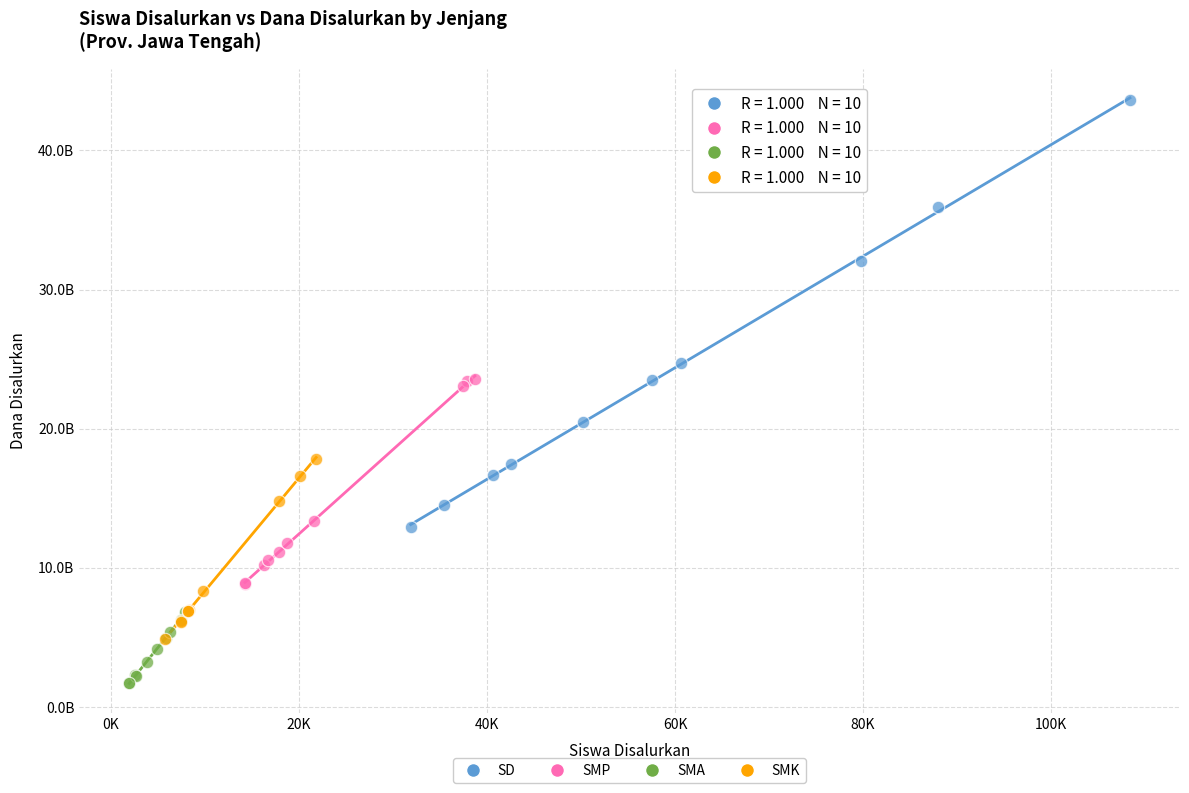

What are all the series names shown in the legend?

SD, SMP, SMA, SMK